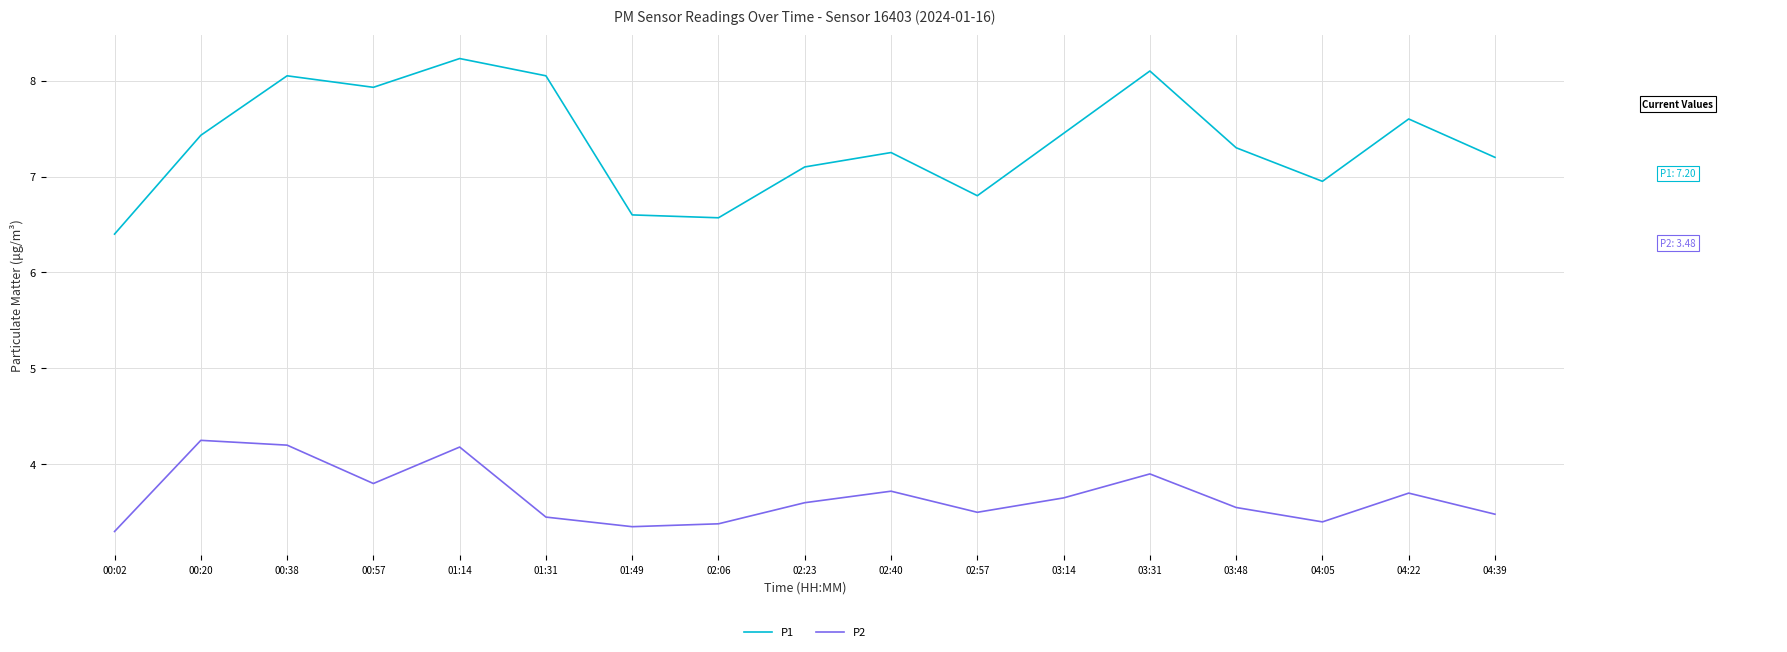

What position from the left is 00:20?

2